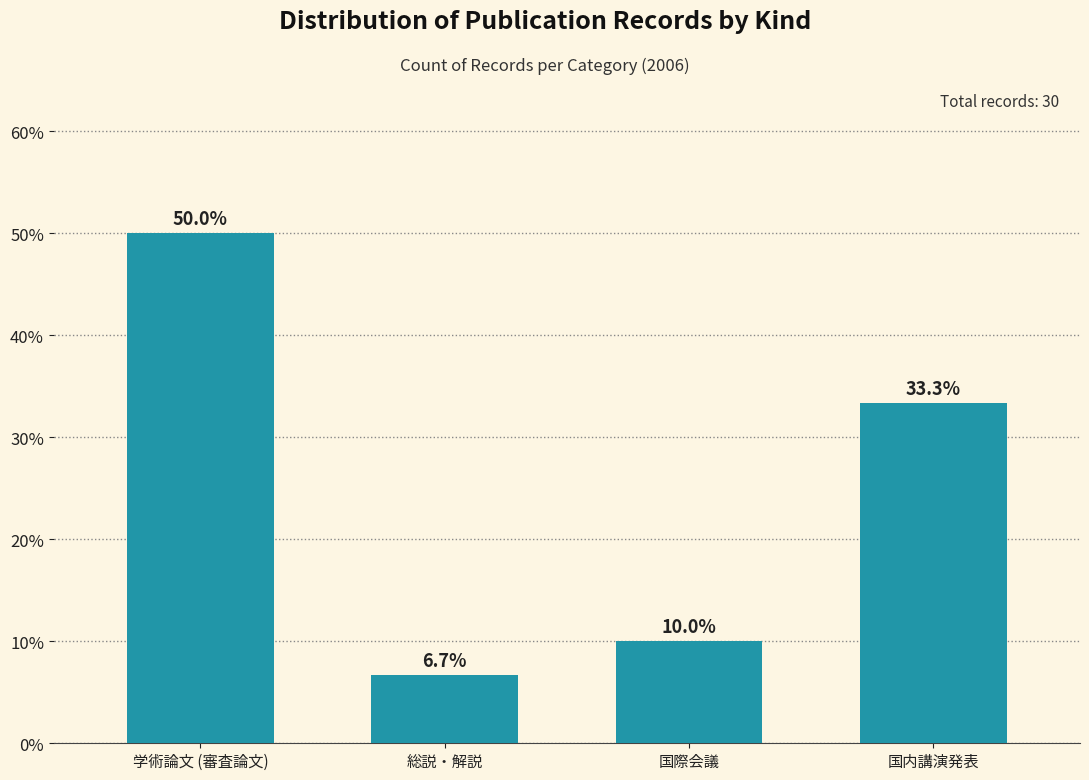

Reading right to left, list all the values displayed in this chart.

33.3	10.0	6.7	50.0